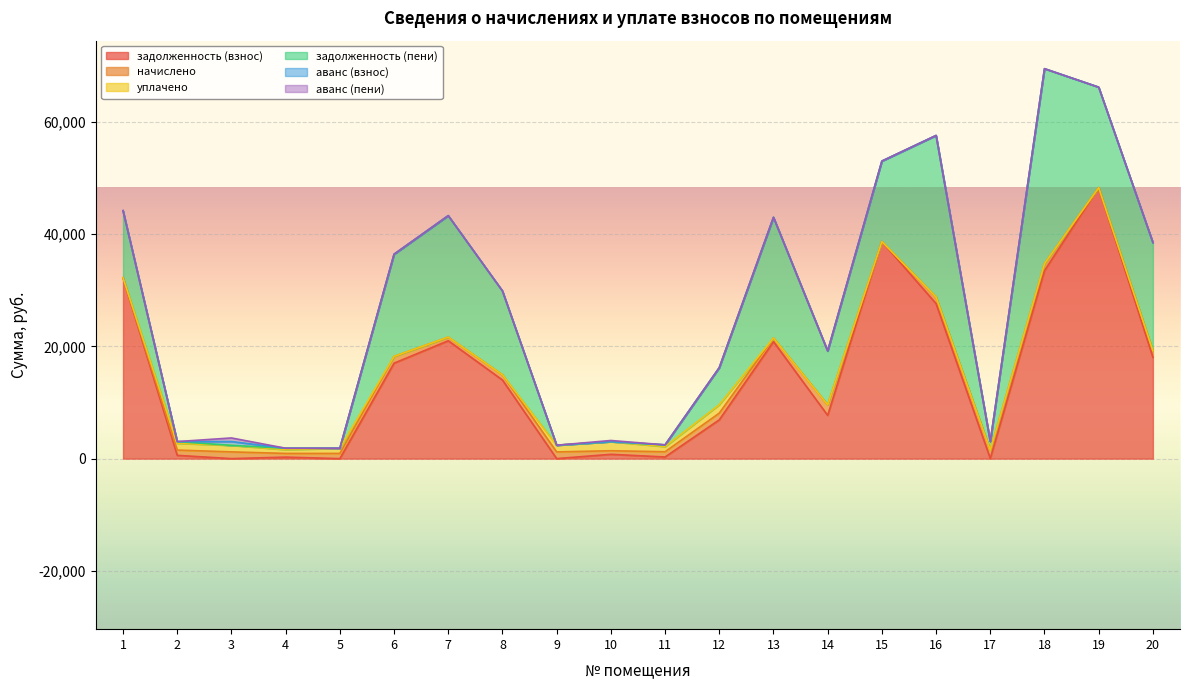

Is it true that уплачено equals 1094.5 at 20?

False